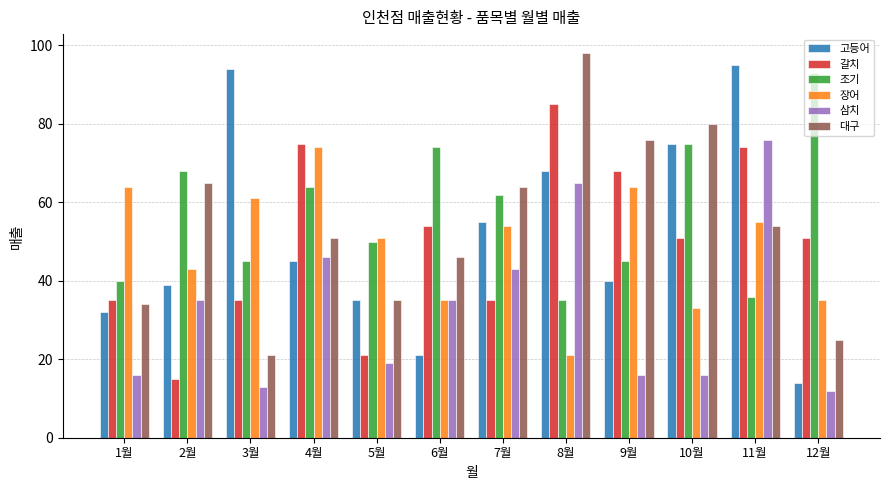

Rank the series at 8월 from highest to lowest value.

대구, 갈치, 고등어, 삼치, 조기, 장어